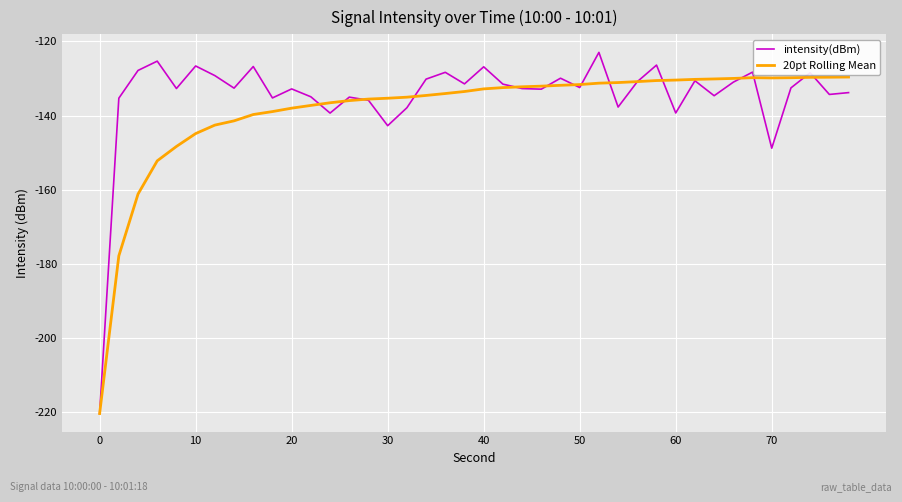

Is this an area chart (filled region under the line)?

No